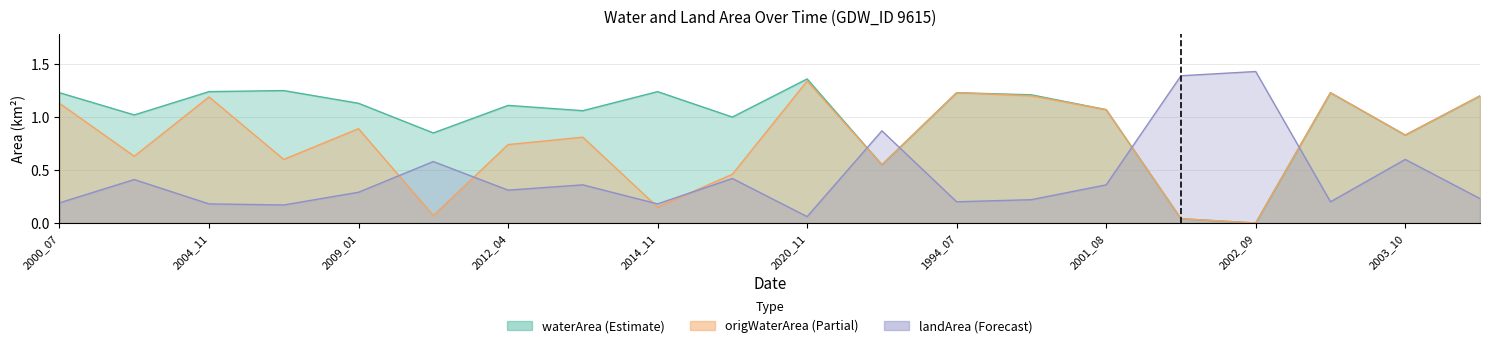

How many lines are shown in the chart?

3